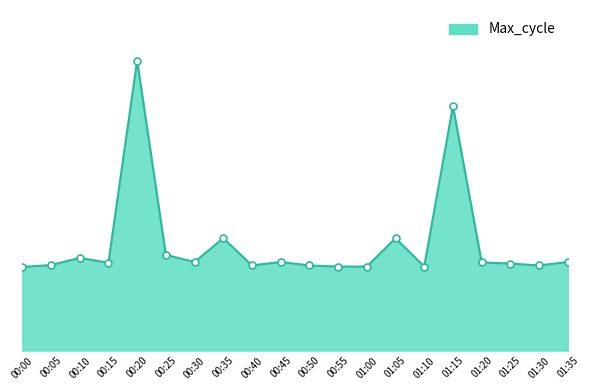

List the labels in order of value, largest first.

00:20, 01:15, 00:35, 01:05, 00:25, 00:10, 00:30, 00:45, 01:35, 01:20, 00:15, 01:25, 00:05, 00:40, 00:50, 01:30, 00:55, 01:00, 01:10, 00:00